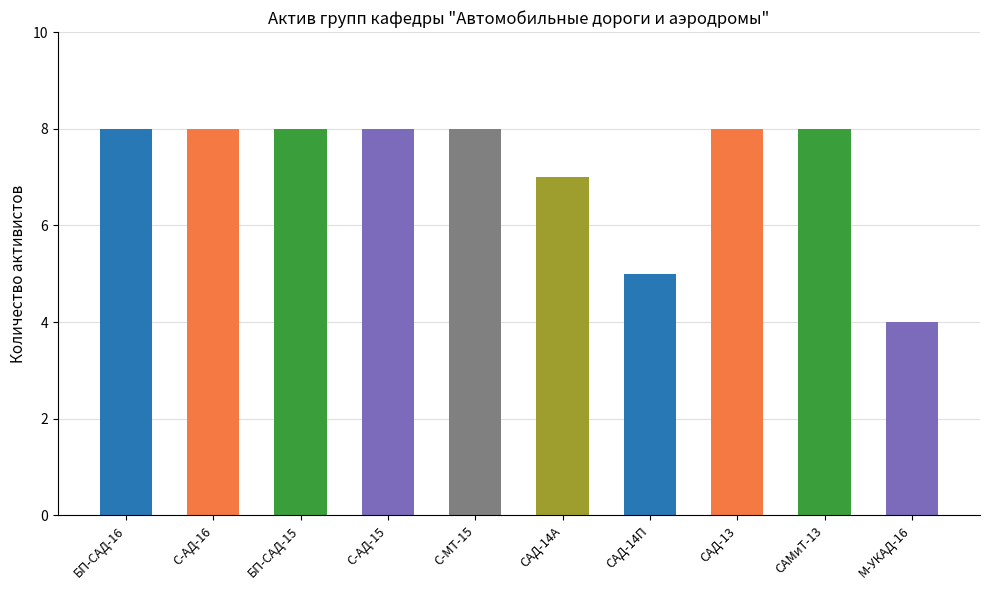

What is the sum of all values?

72